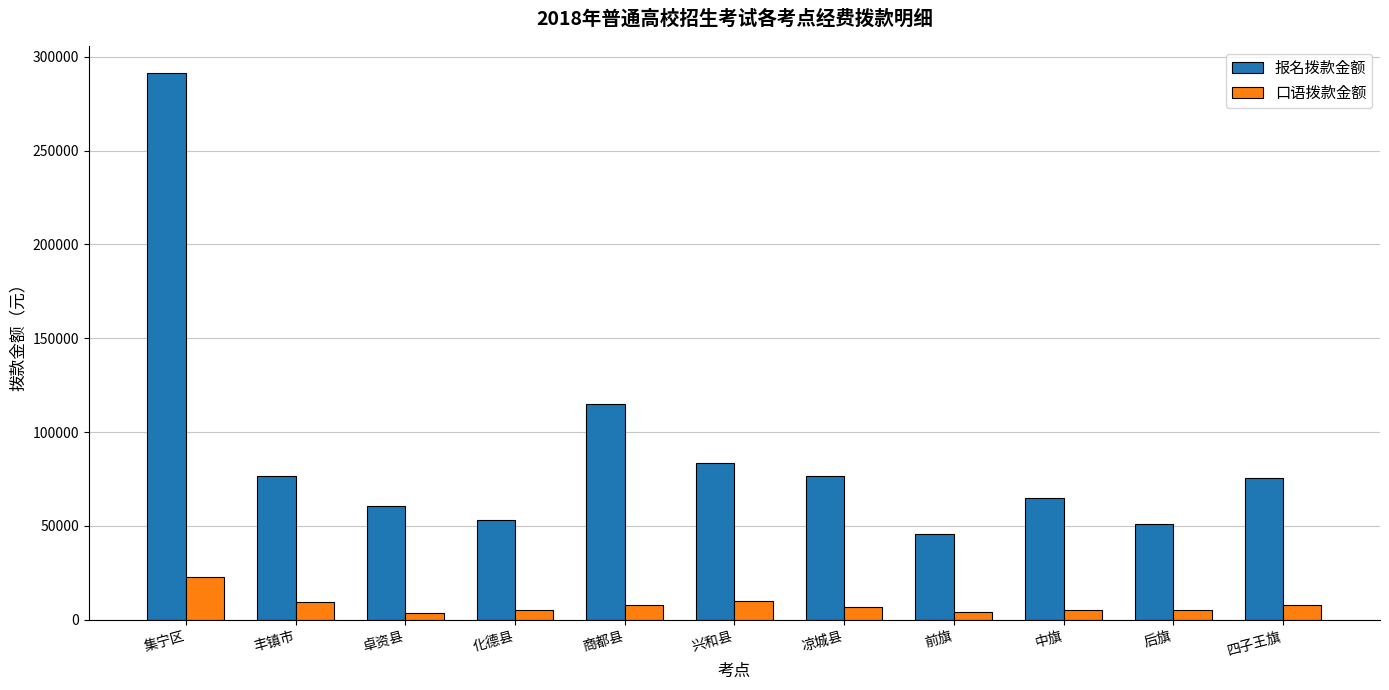

What is the difference between the highest and lowest values at 凉城县?

69392